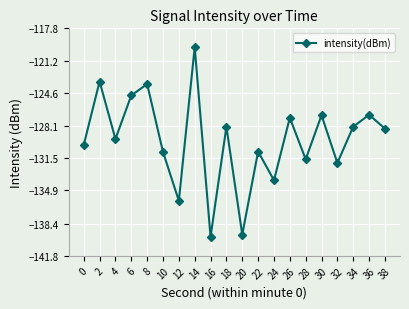

What is the minimum value shown in the chart?

-139.8